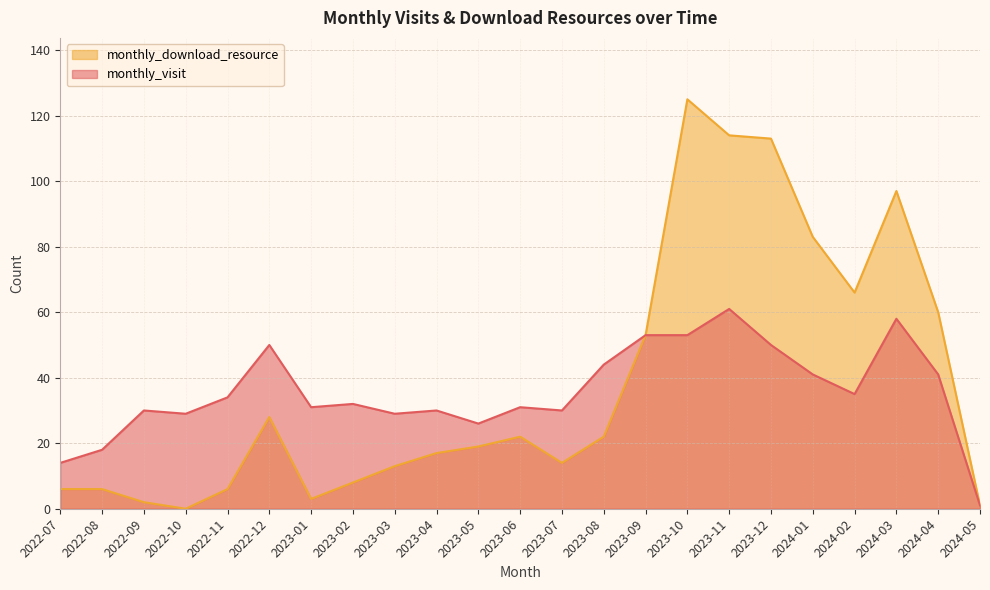

Which series has the largest total across all categories?

monthly_download_resource